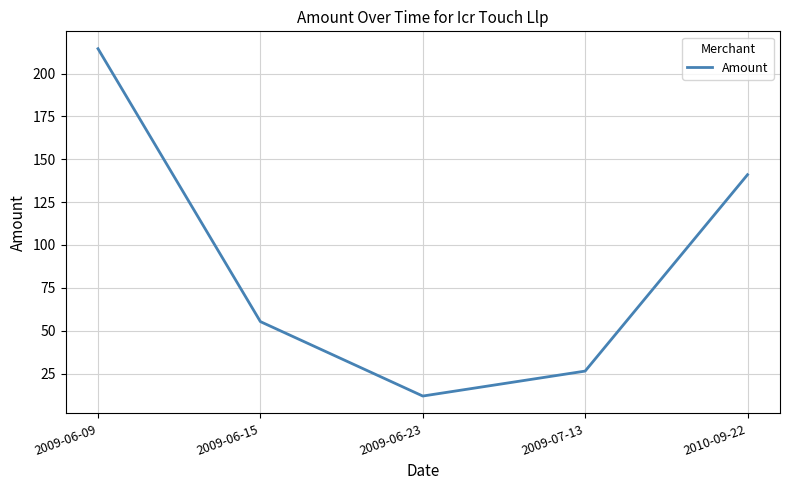

Which label corresponds to the largest value in the chart?

2009-06-09